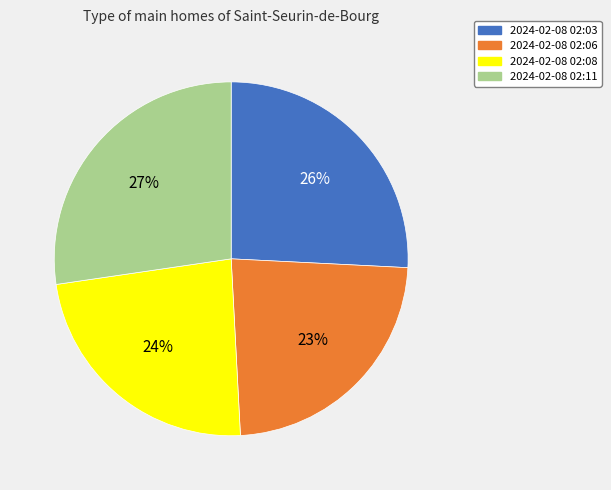

Which category has the biggest portion of the pie?

2024-02-08 02:11